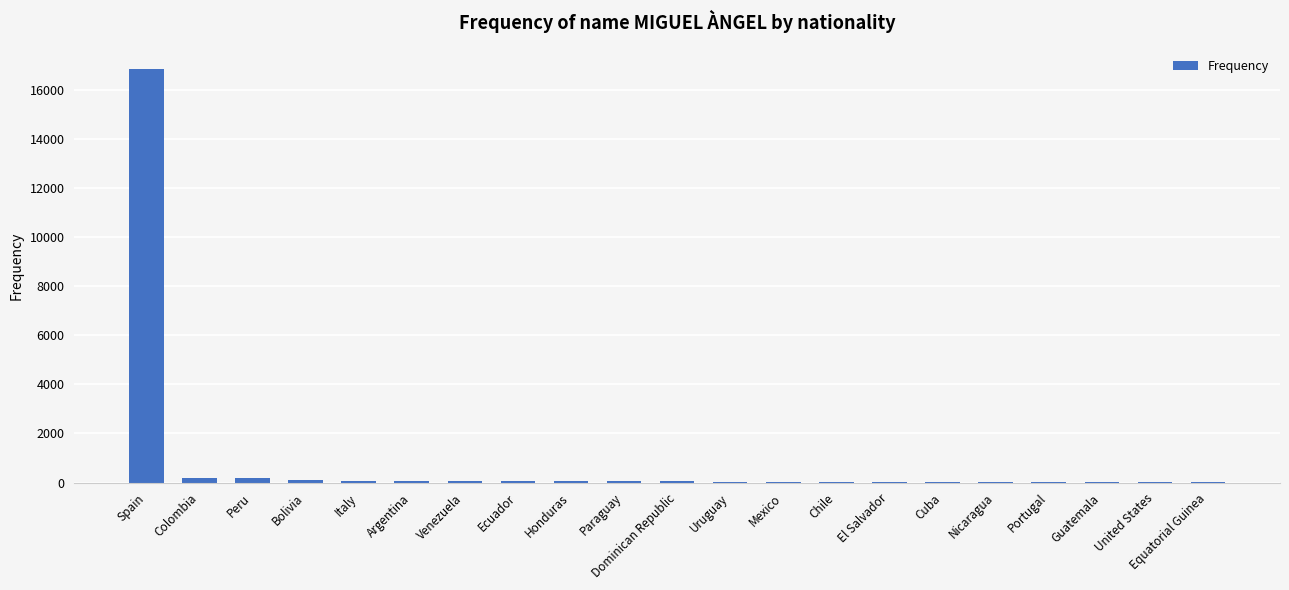

Read the value at Guatemala.

4